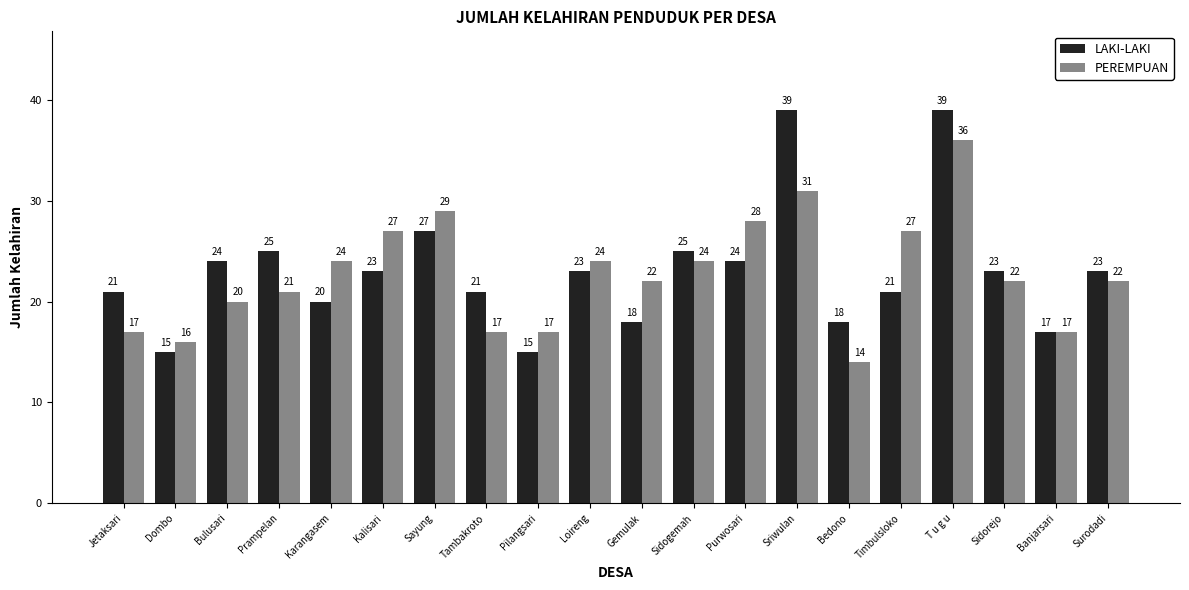

What is the label of the 20th bar from the left?

Surodadi